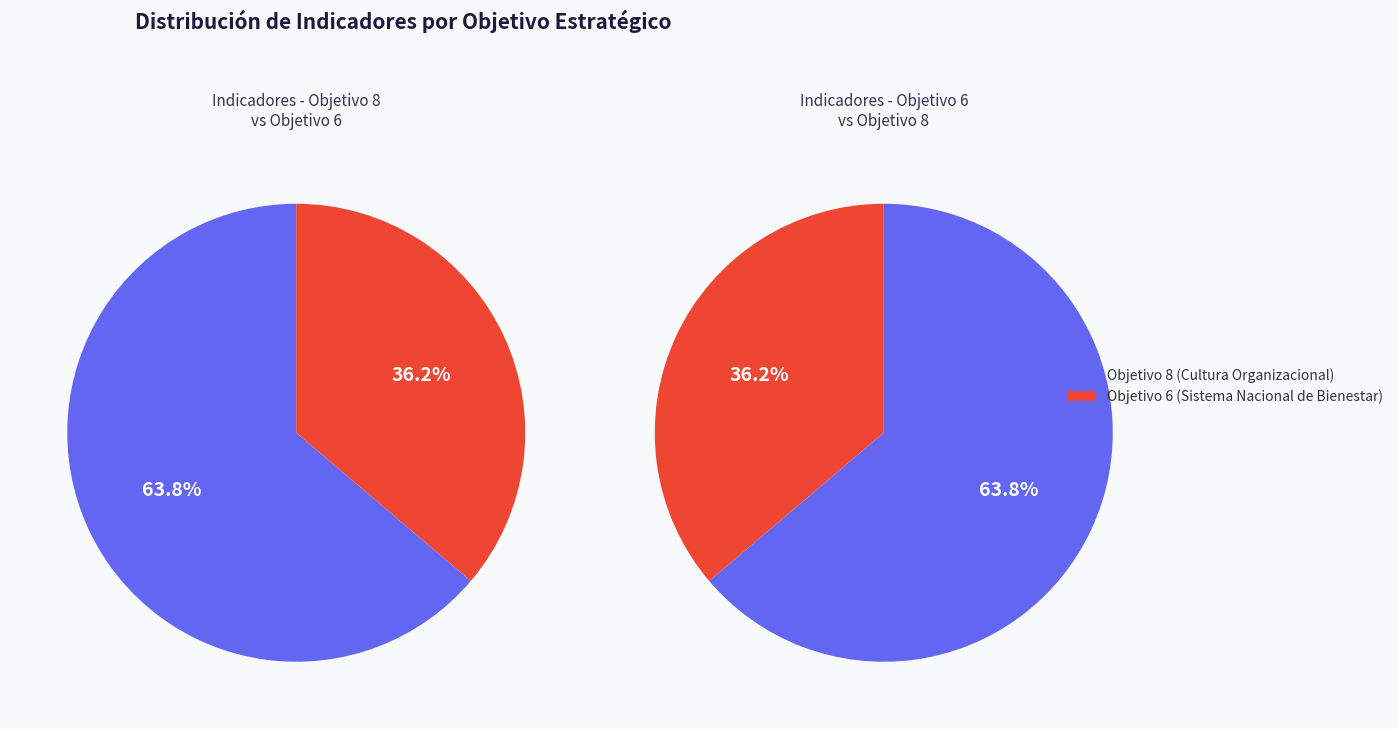

How many slices are in this pie chart?

2